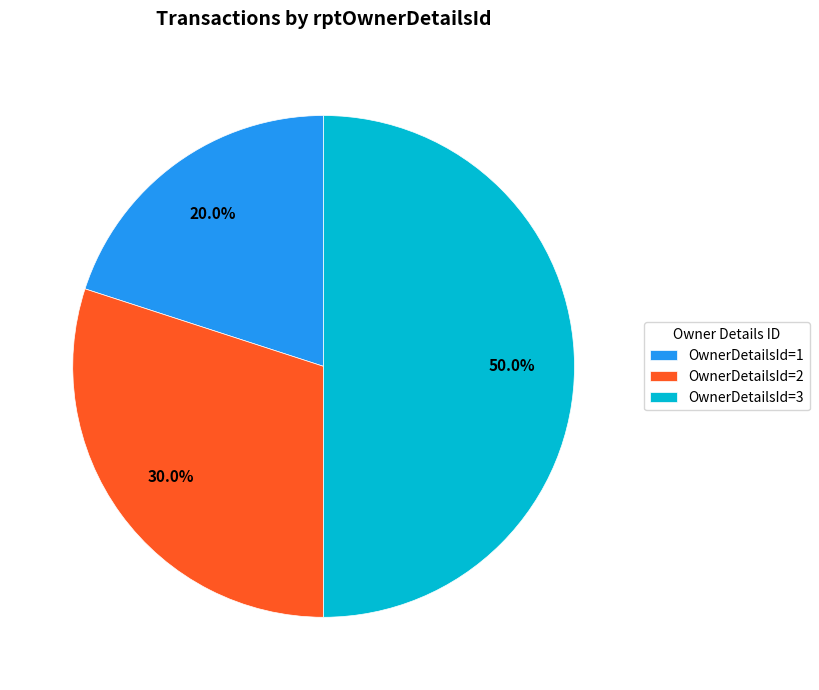

Count the number of slices in the pie.

3